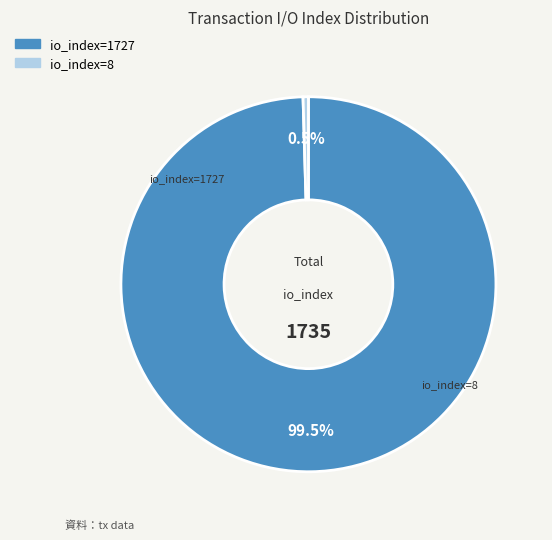

What percentage do io_index=8 and io_index=1727 together represent?

100.0%